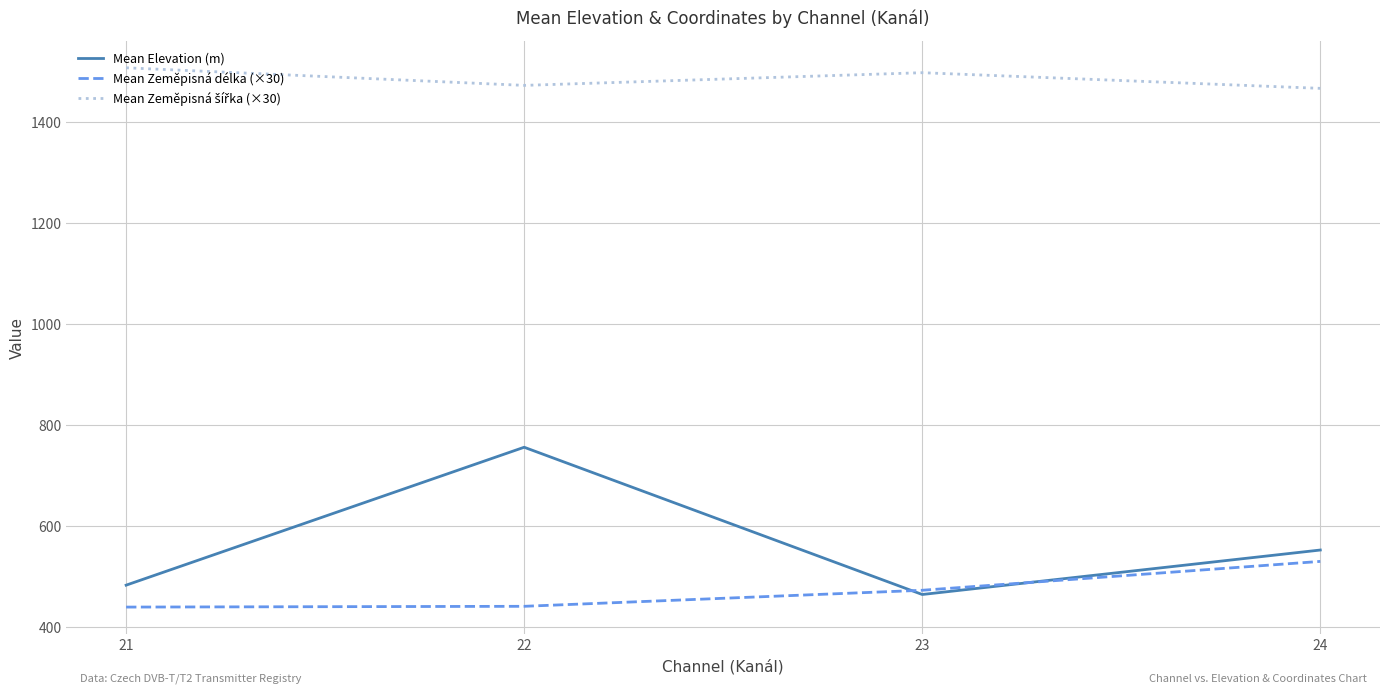

Which series has the widest spread of values?

Mean Elevation (m)